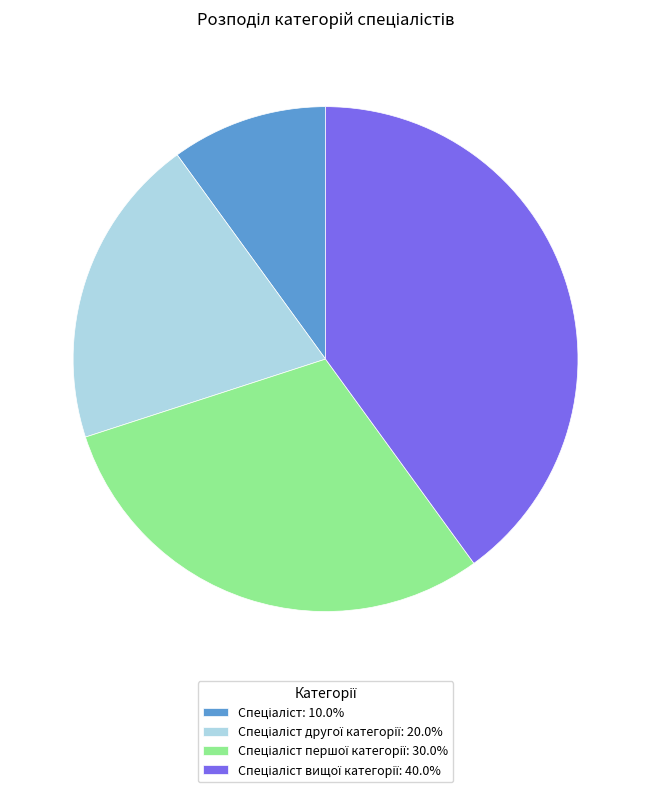

Is there a majority slice in this chart?

No